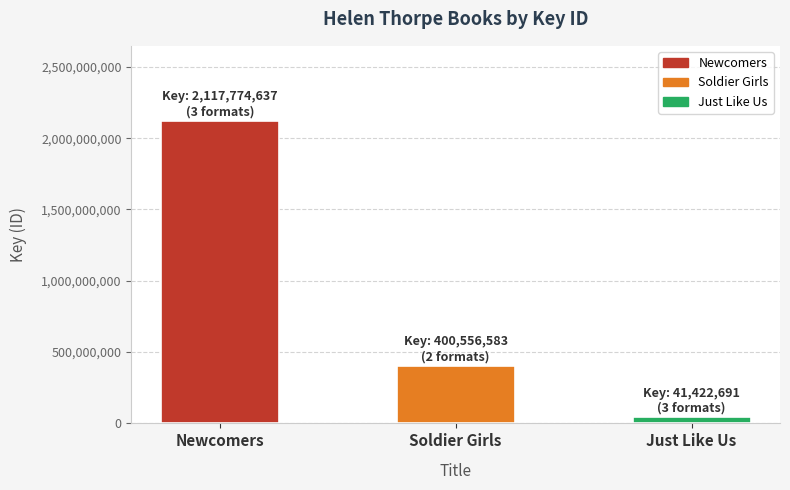

What is the change in value from Soldier Girls to Just Like Us?

-359133892